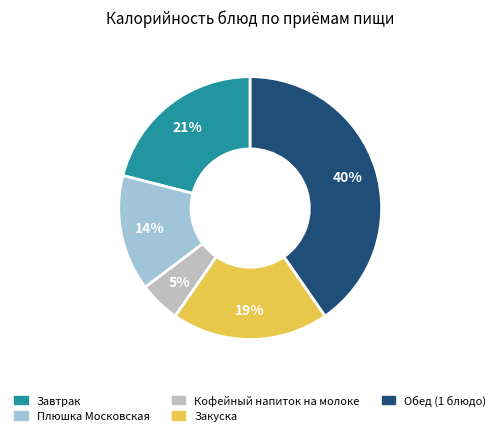

Is the sum of Плюшка Московская and Закуска greater than half?

No